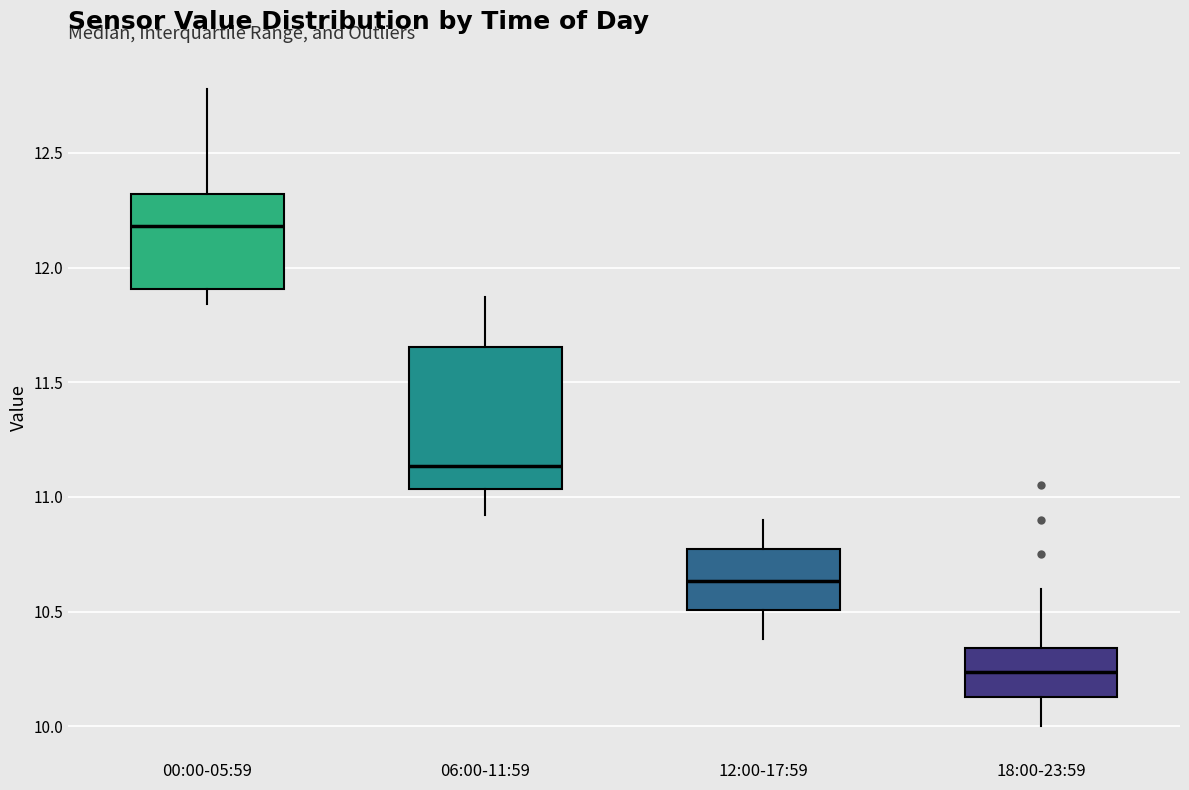

Comparing the boxes themselves (not the whiskers), which one is the tallest?

06:00-11:59